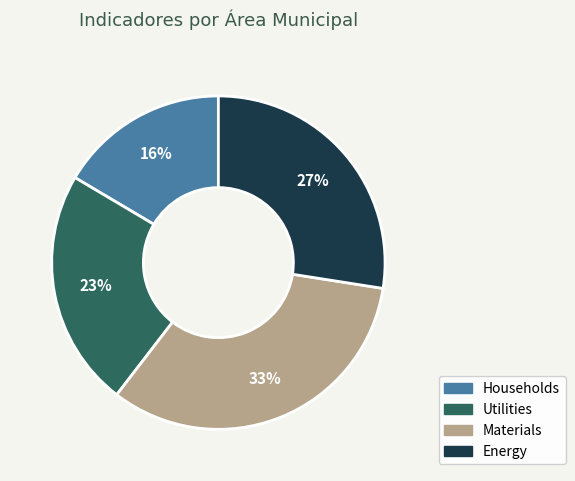

To the nearest percent, what is the difference between the Utilities and Energy slice percentages?

4%